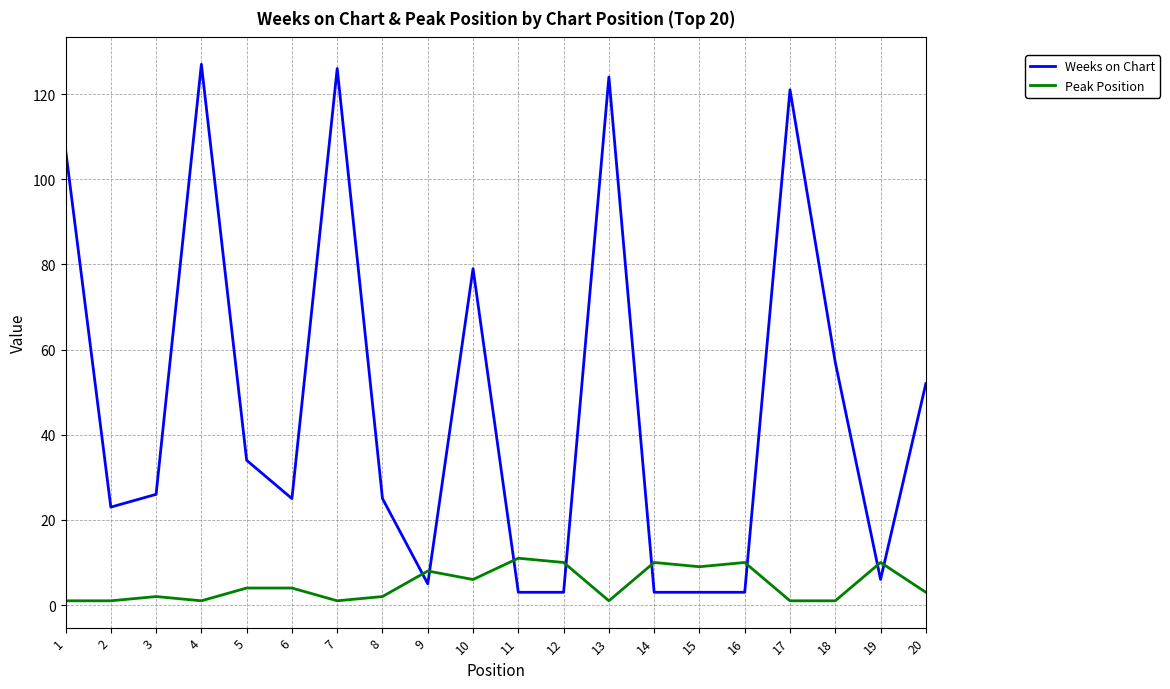

What is the difference between the maximum and minimum values in the Weeks on Chart series?

124